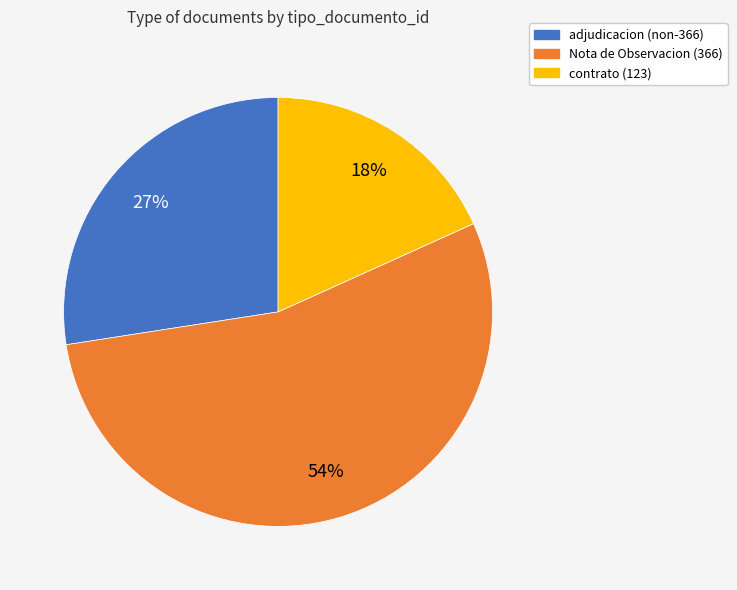

Does any single category account for the majority?

Yes